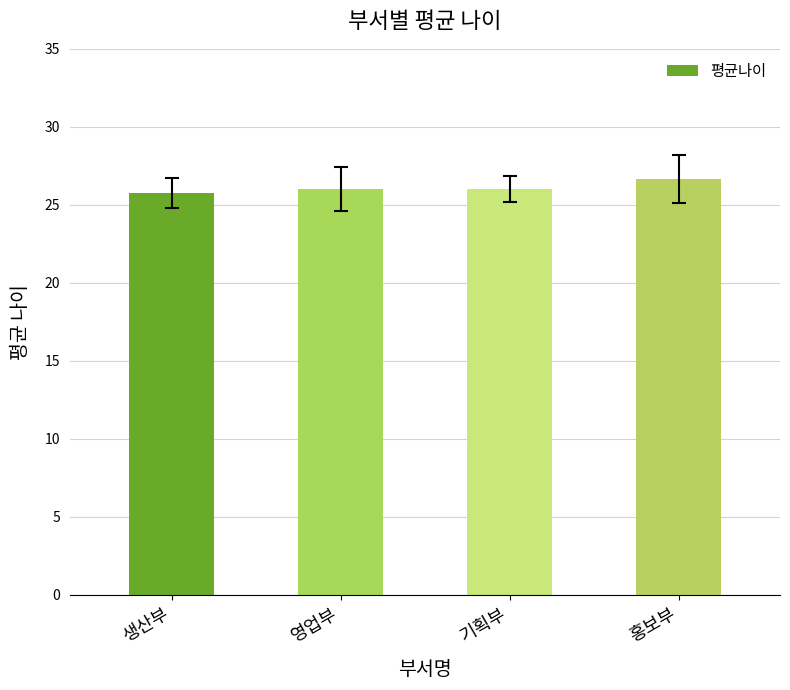

Approximately how many times larger is the value at 영업부 compared to 기획부?

1.0